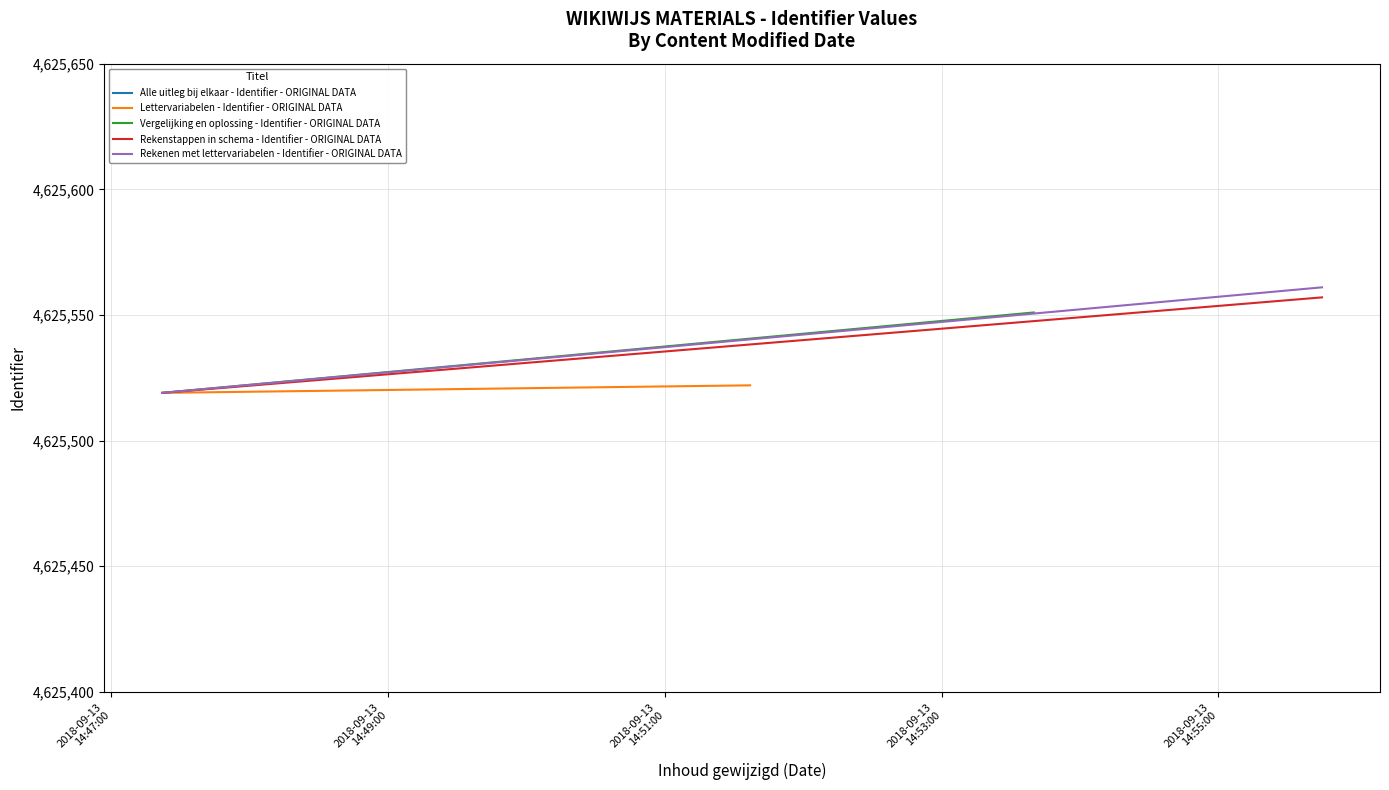

Count the Vergelijking en oplossing - Identifier - ORIGINAL DATA values in the range 4625519 to 4625551.

2